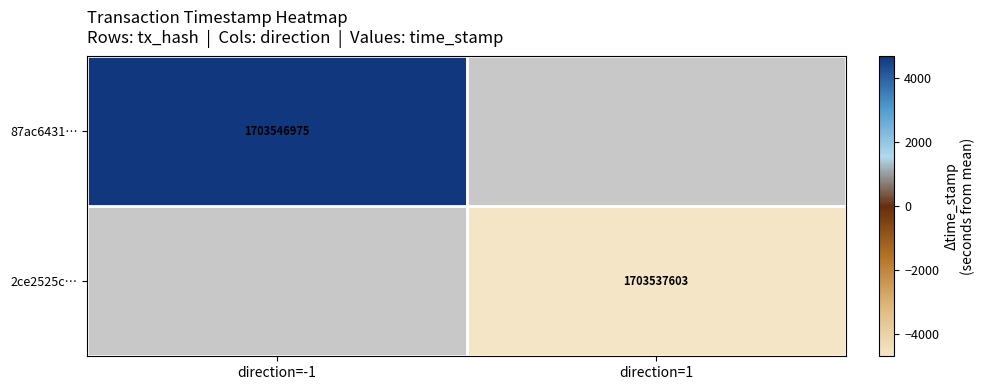

The value of 87ac6431… at direction=-1 is 1703546975. True or false?

True